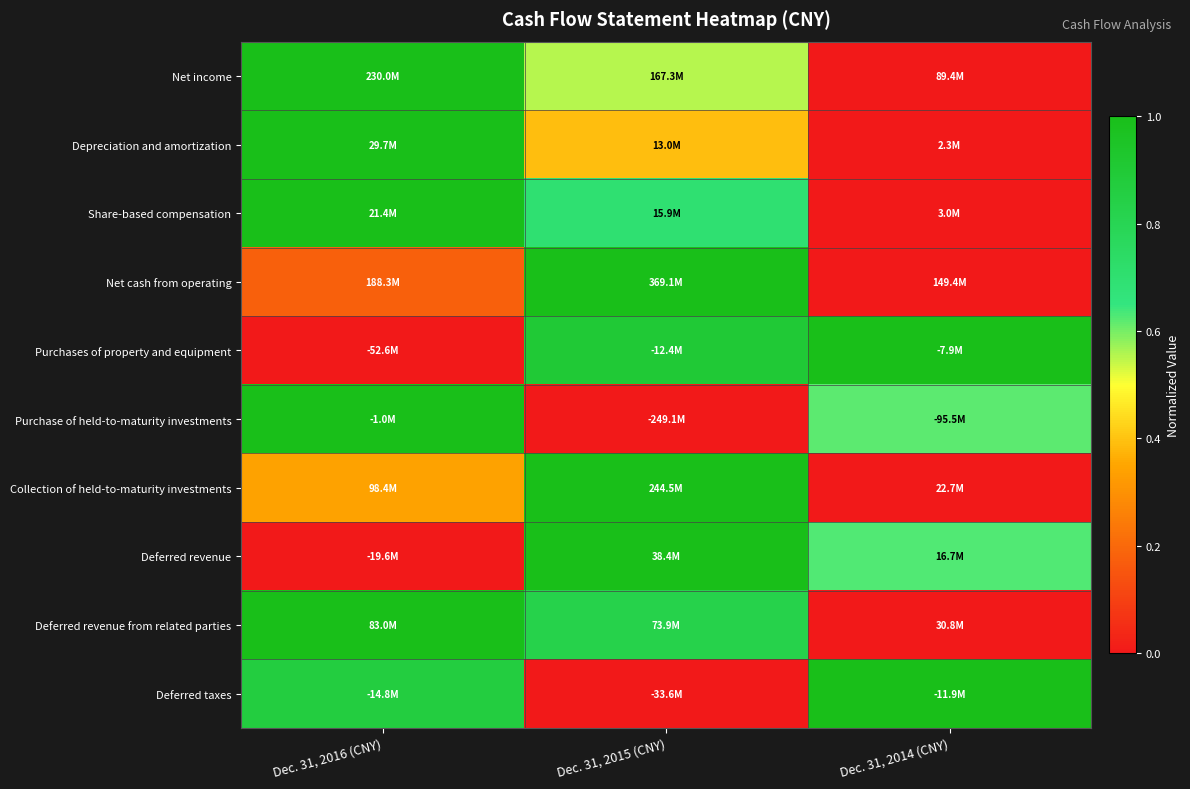

Which has a higher value, Dec. 31, 2015 (CNY) or Dec. 31, 2016 (CNY)?

Dec. 31, 2016 (CNY)